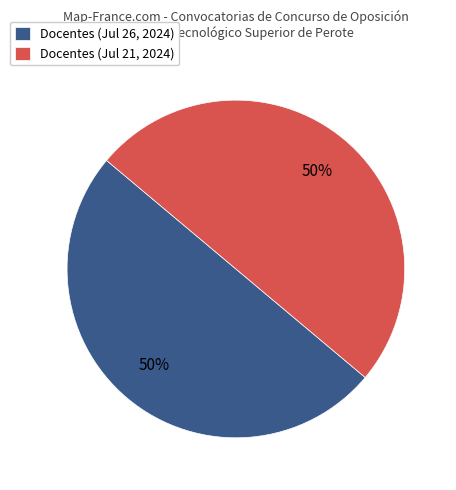

Approximately how many times larger is the value at Docentes (Jul 21, 2024) compared to Docentes (Jul 26, 2024)?

1.0